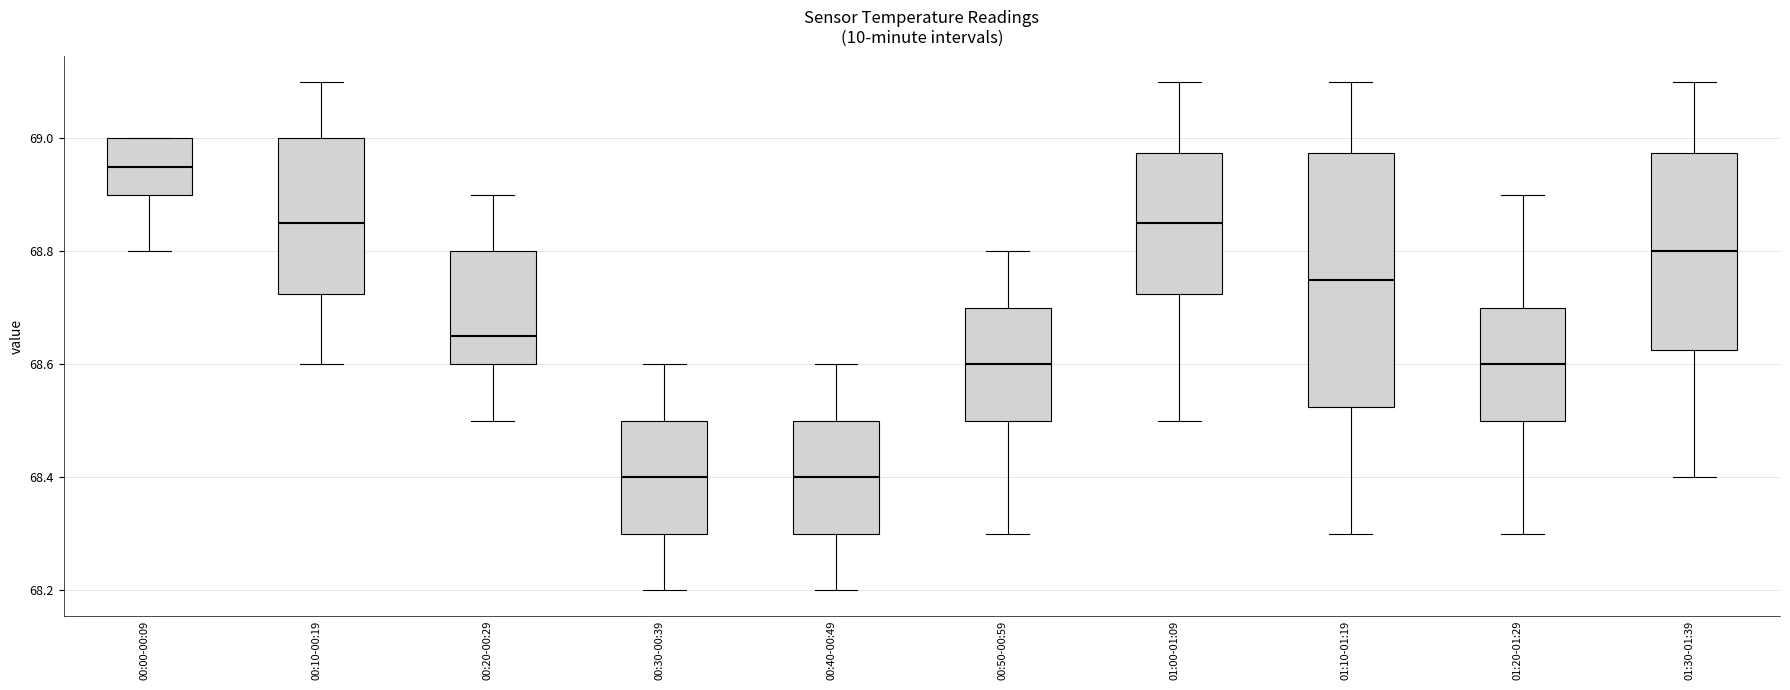

Reading left to right, transcribe this box plot: for each box, give where its median line is, the range the box spans, and where its two whiskers end, as read against the y-axis. The values are not printed on the chart, so give them approximately, as read against the axis.

00:00-00:09: median 68.96, box 68.90 to 69.00, whiskers 68.80 to 69.00
00:10-00:19: median 68.86, box 68.72 to 69.00, whiskers 68.60 to 69.10
00:20-00:29: median 68.66, box 68.60 to 68.80, whiskers 68.50 to 68.90
00:30-00:39: median 68.40, box 68.30 to 68.50, whiskers 68.20 to 68.60
00:40-00:49: median 68.40, box 68.30 to 68.50, whiskers 68.20 to 68.60
00:50-00:59: median 68.60, box 68.50 to 68.70, whiskers 68.30 to 68.80
01:00-01:09: median 68.86, box 68.72 to 68.98, whiskers 68.50 to 69.10
01:10-01:19: median 68.76, box 68.52 to 68.98, whiskers 68.30 to 69.10
01:20-01:29: median 68.60, box 68.50 to 68.70, whiskers 68.30 to 68.90
01:30-01:39: median 68.80, box 68.62 to 68.98, whiskers 68.40 to 69.10